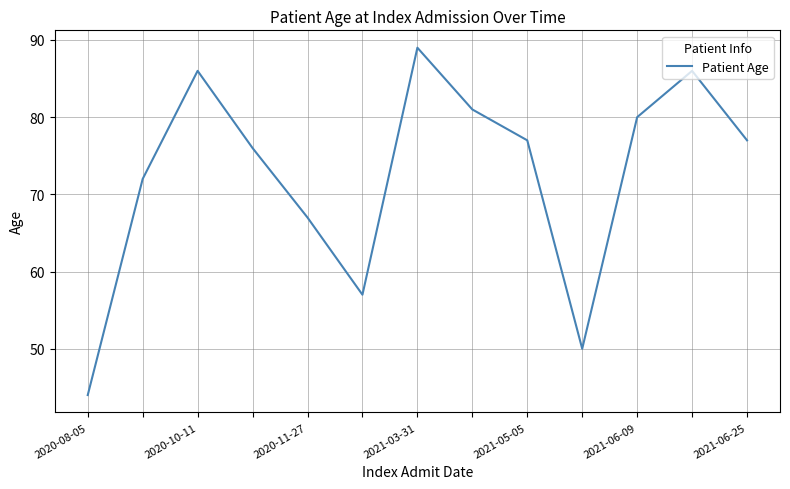

Count the number of categories in the chart.

13